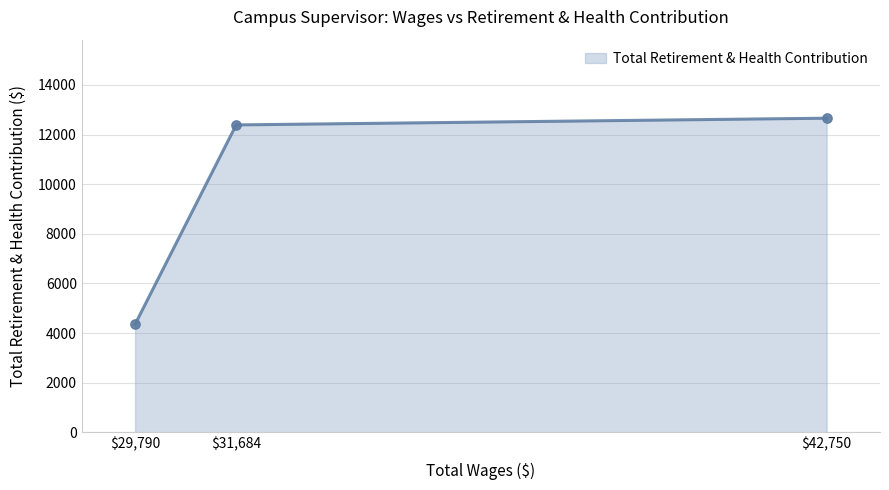

The chart shows a value of 12662 at $42,750. True or false?

True